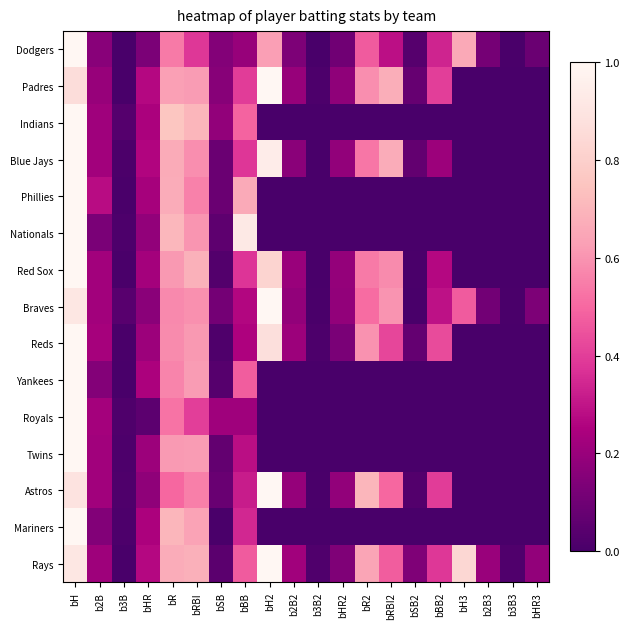

At which category does the chart reach its peak across all series?

bH